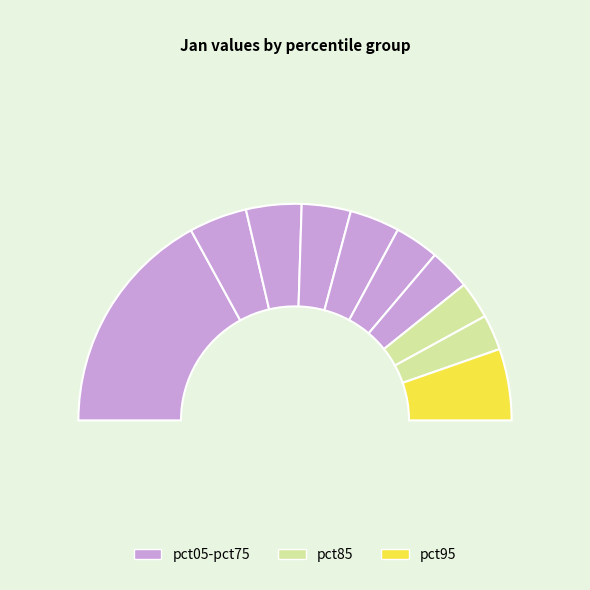

Which category has the smallest portion of the pie?

pct85